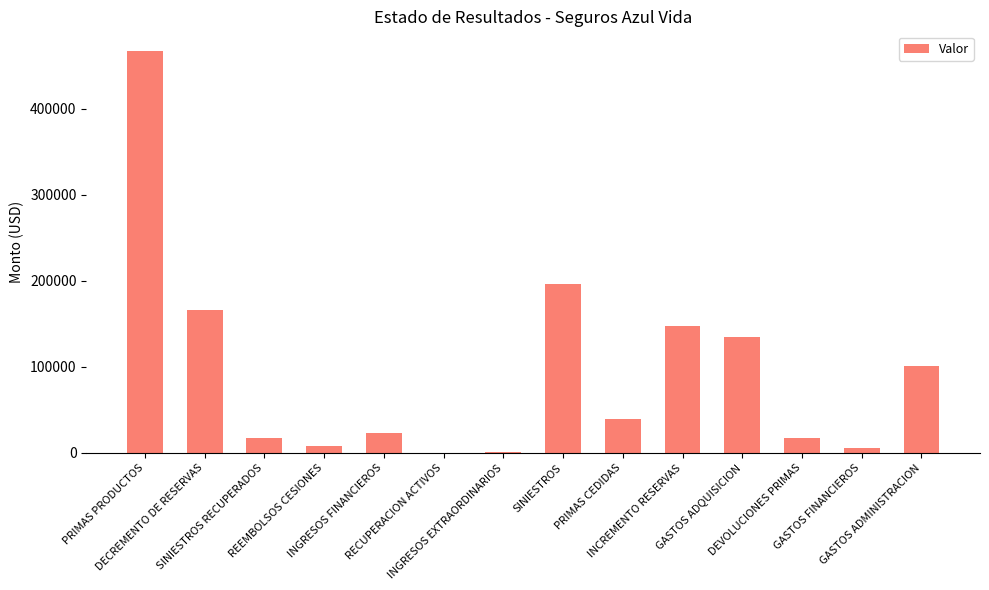

Are the bars grouped side by side (vs. stacked)?

No